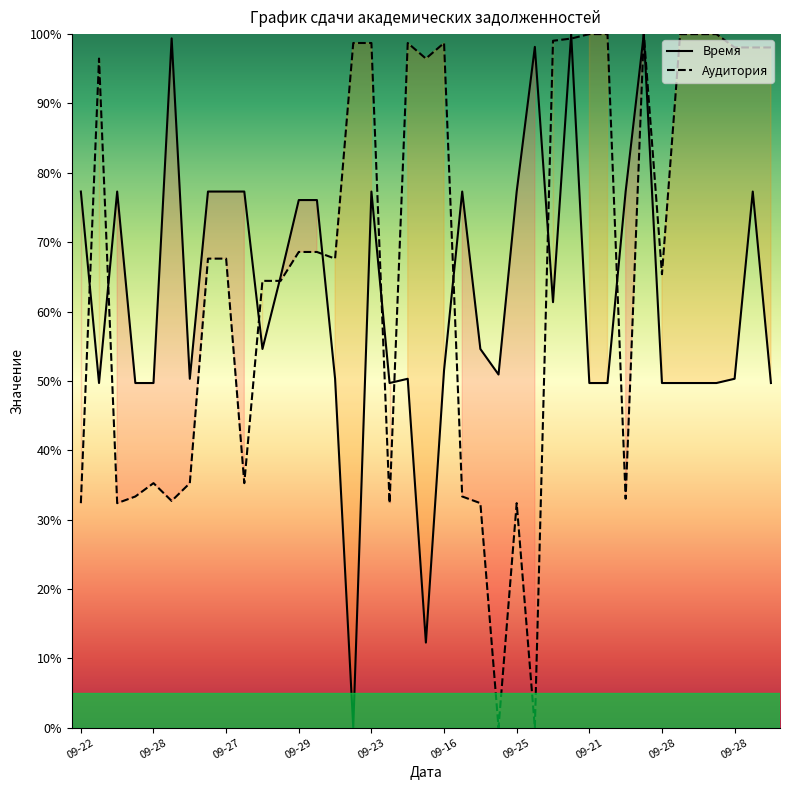

Read the Аудитория value at 21.

33.3